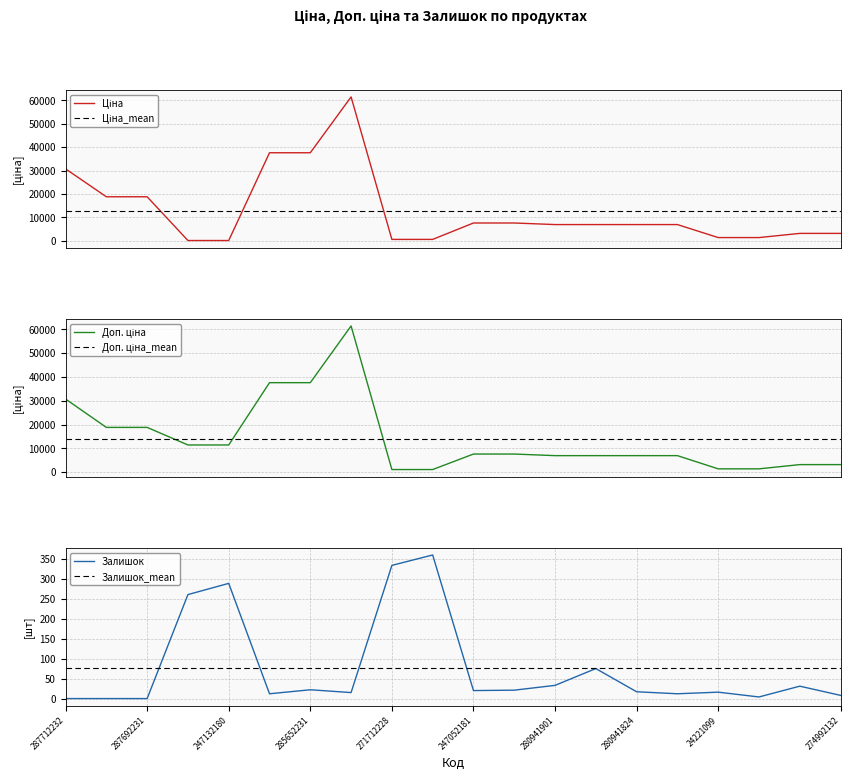

What is the highest value of the Залишок_mean series?

76.3